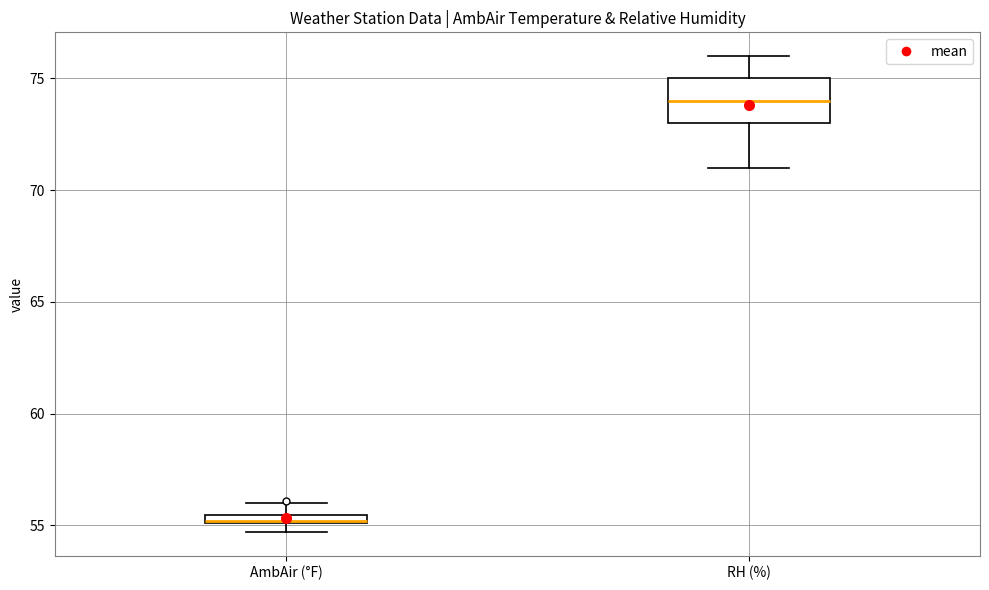

Which box's median line is the highest?

RH (%)